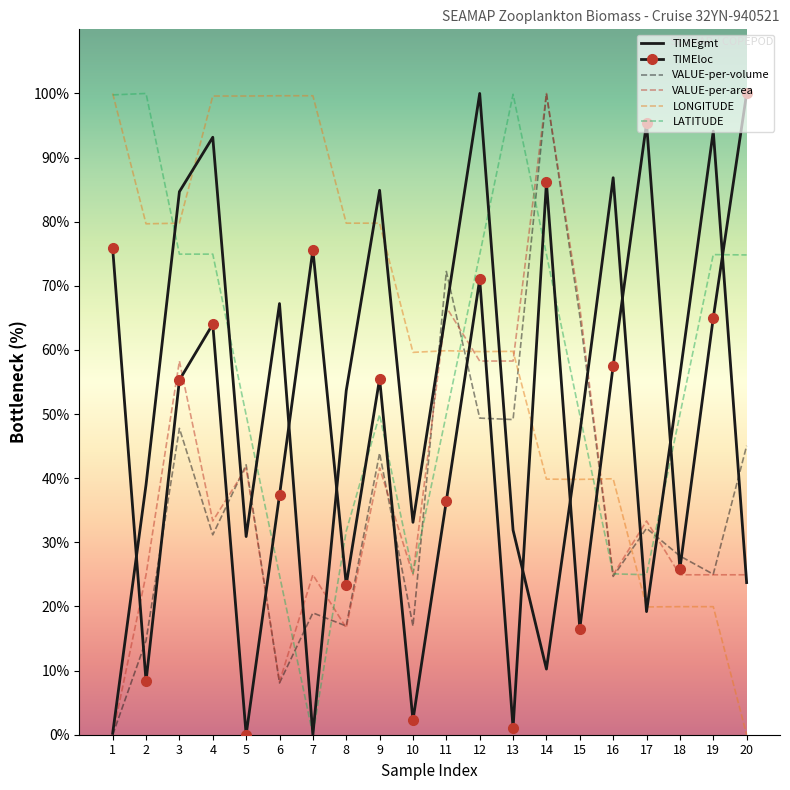

What is the maximum value for TIMEgmt?

100.0